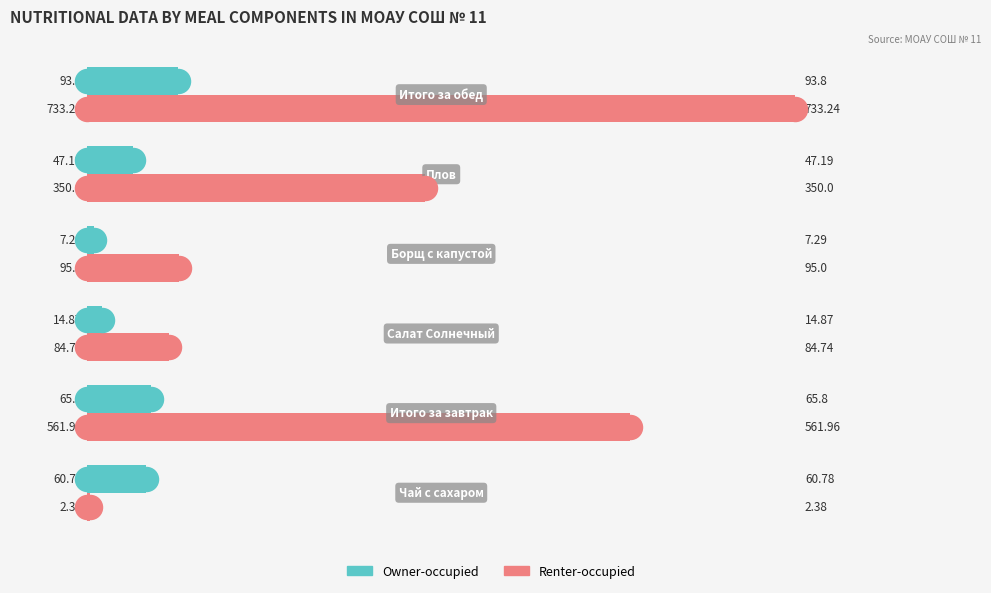

Which series has the widest spread of Y values?

Renter-occupied